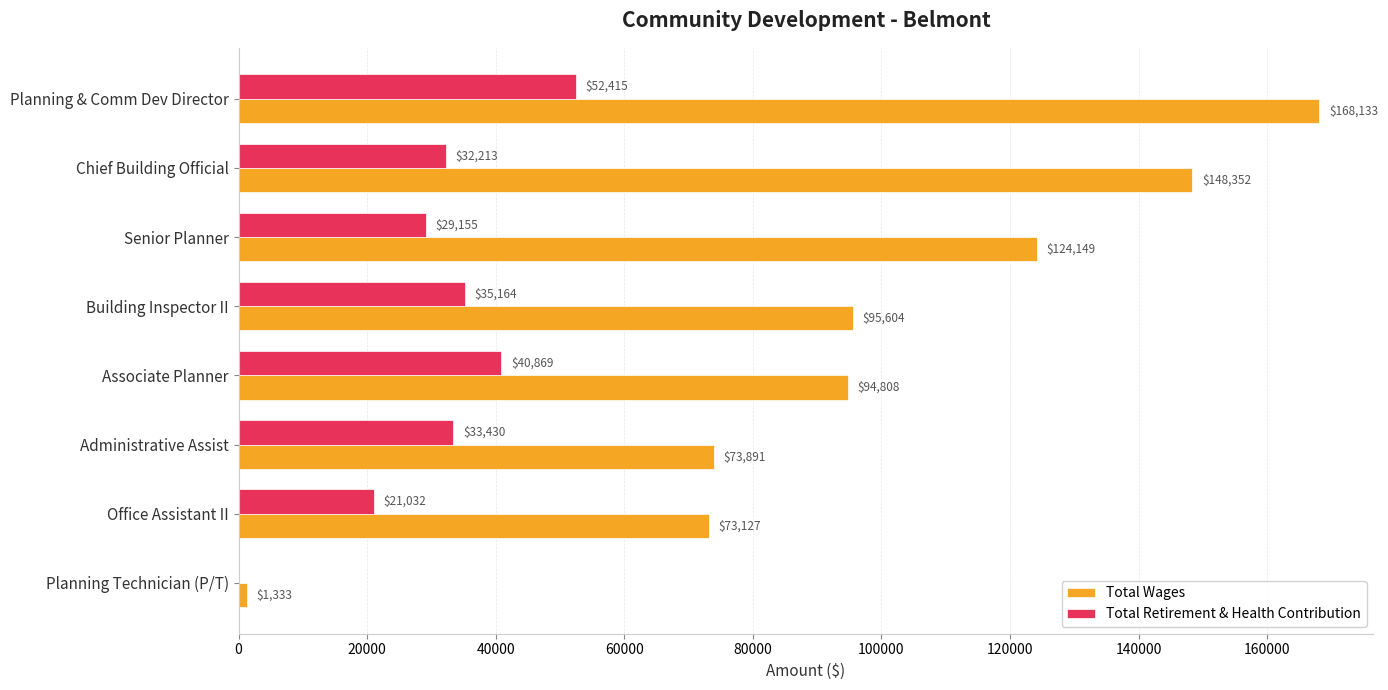

Between Senior Planner and Associate Planner, which series saw the biggest shift?

Total Wages